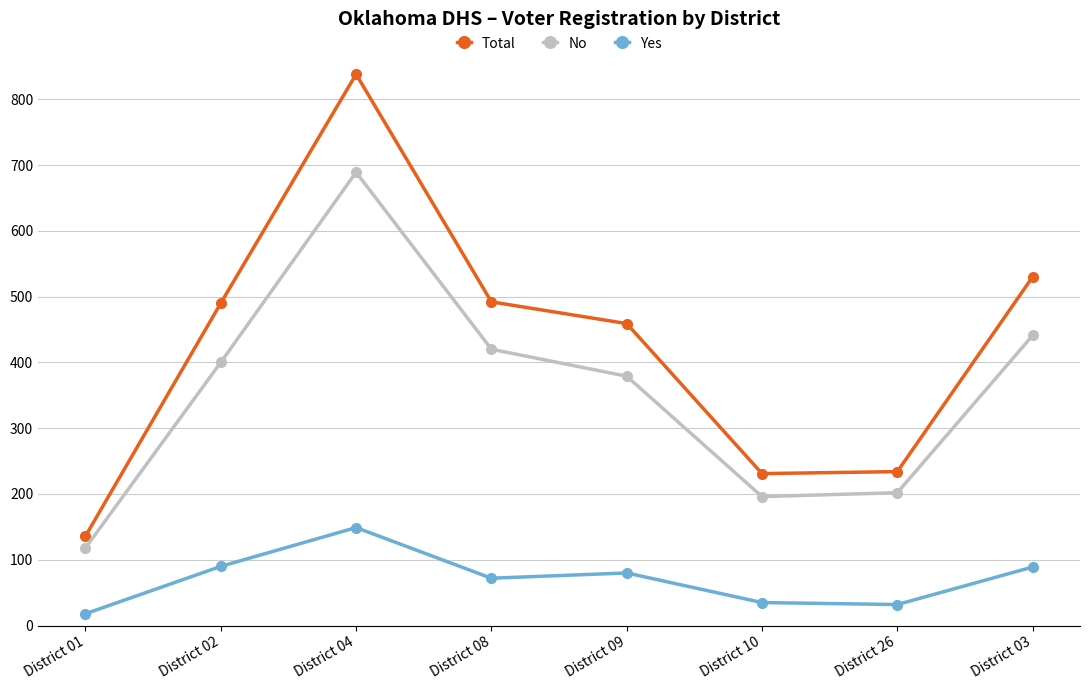

What is the label of the 1st point from the left?

District 01